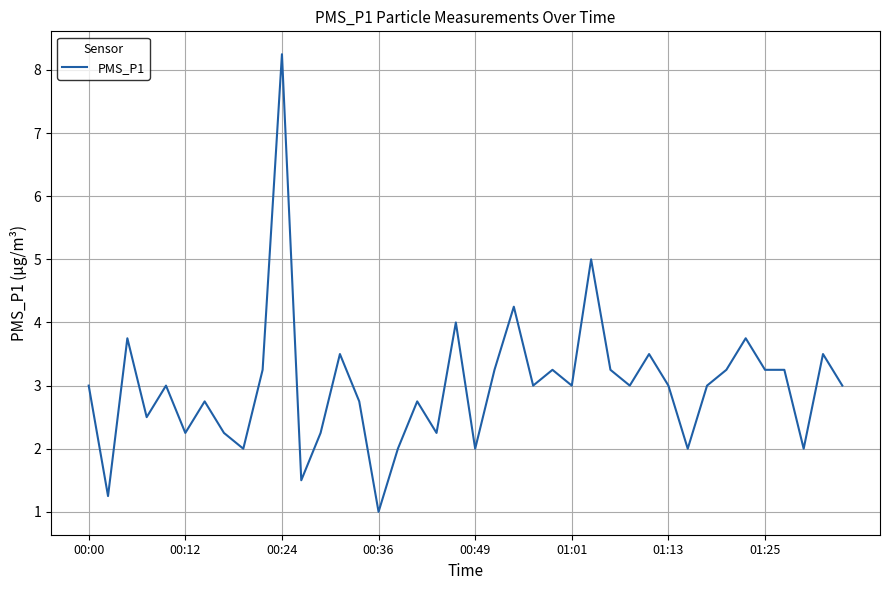

What is the smallest value displayed?

1.0